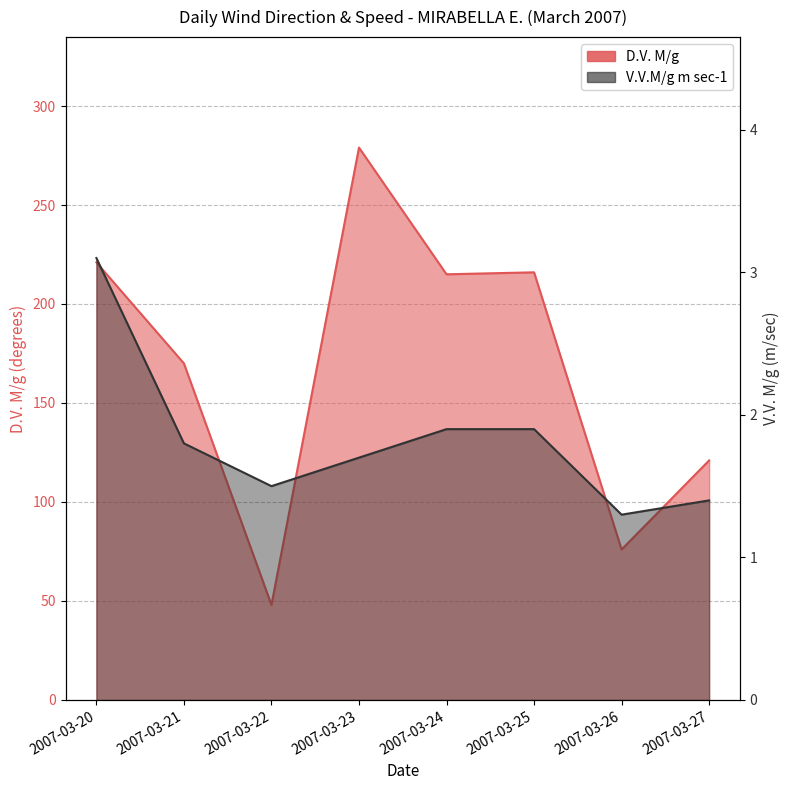

The V.V.M/g m sec-1 series shows 3.1 at 2007-03-20. True or false?

True